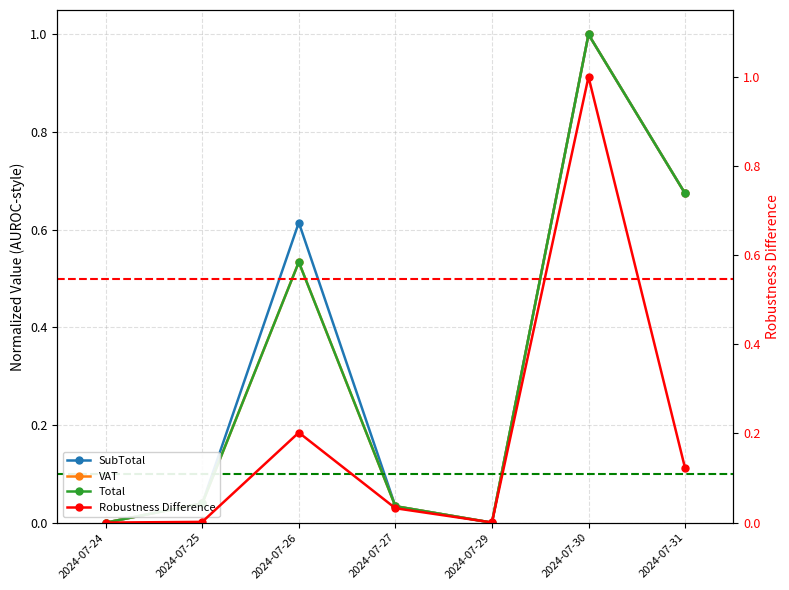

At which category is the sum across all series the highest?

2024-07-30